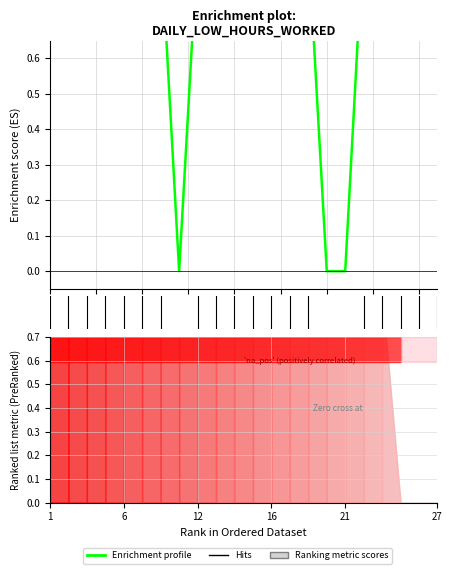

How many lines are shown in the chart?

1